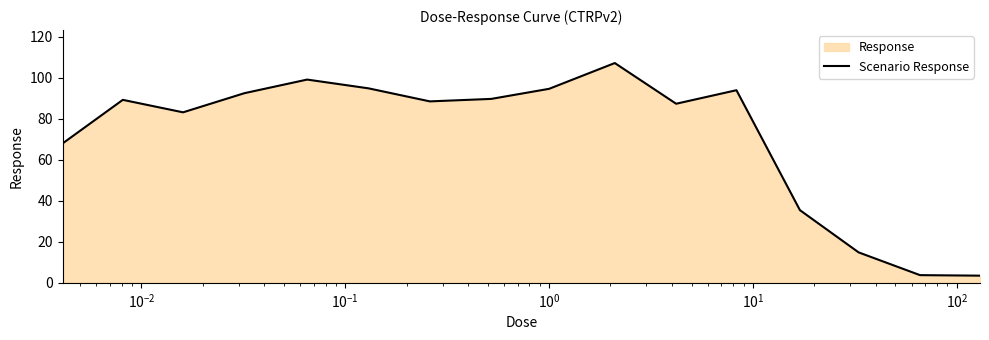

How many lines are shown in the chart?

1